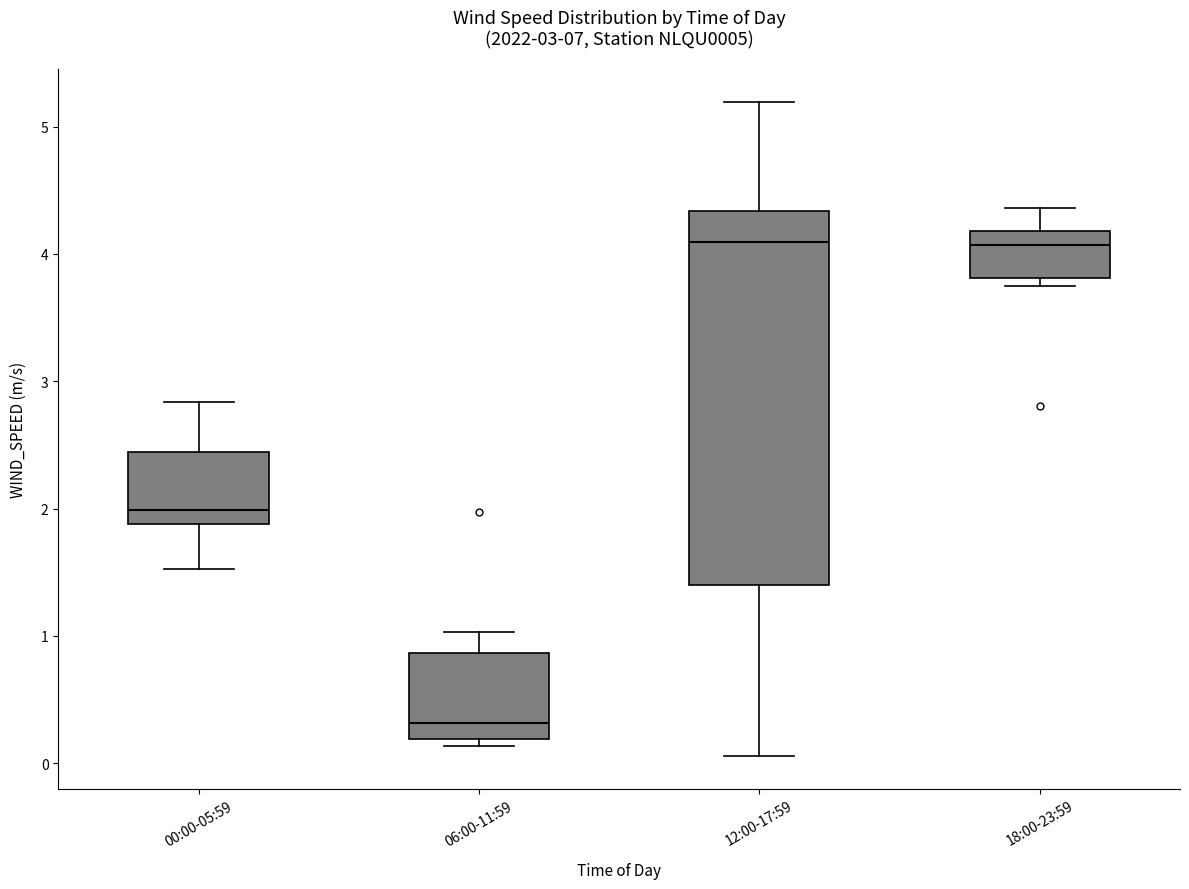

Comparing the boxes themselves (not the whiskers), which one is the tallest?

12:00-17:59